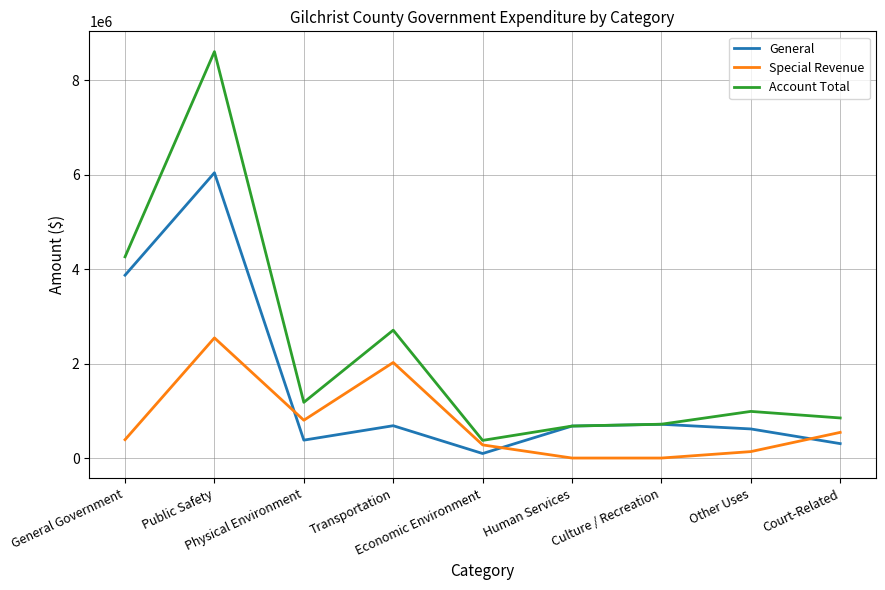

What is the approximate value of Special Revenue at Transportation?

2022258